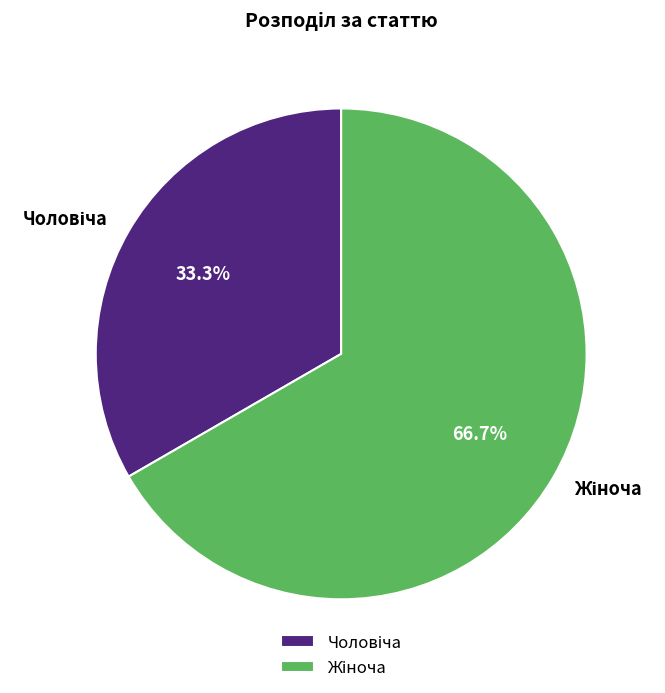

Which slice is the smallest?

Чоловіча